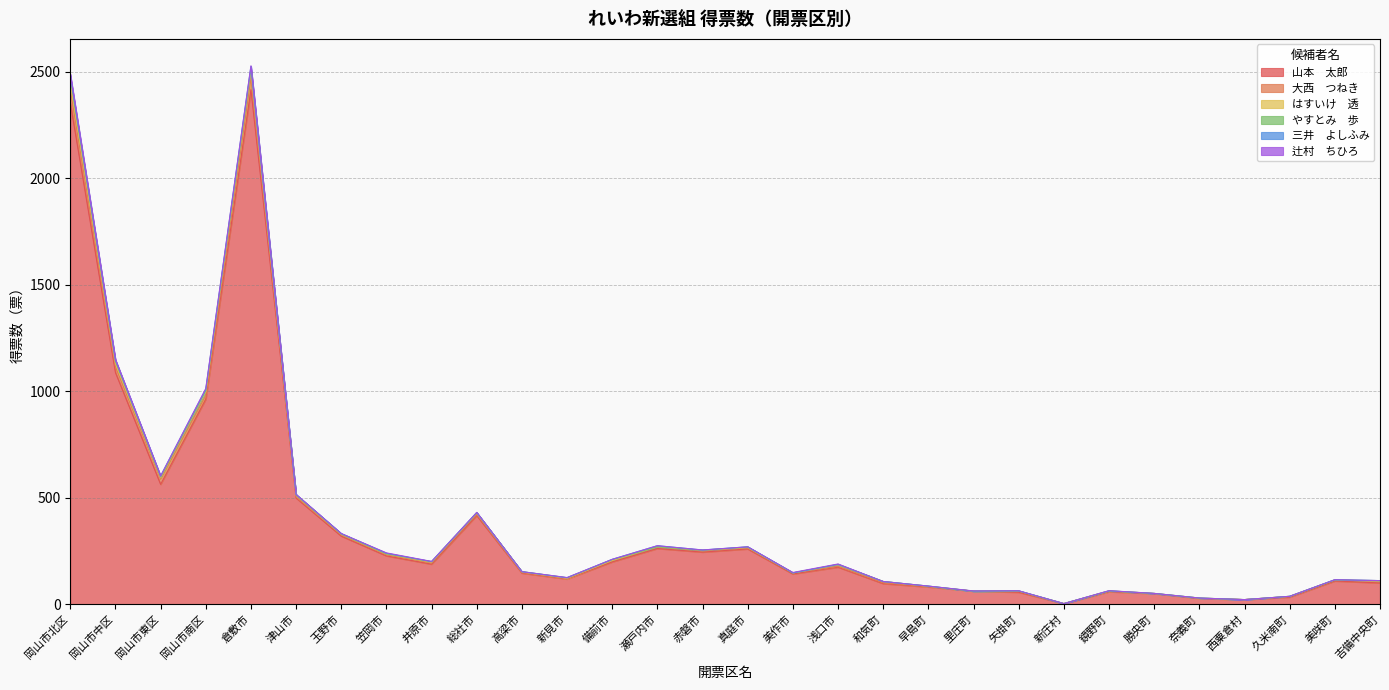

What are all the series names shown in the legend?

山本　太郎, 大西　つねき, はすいけ　透, やすとみ　歩, 三井　よしふみ, 辻村　ちひろ